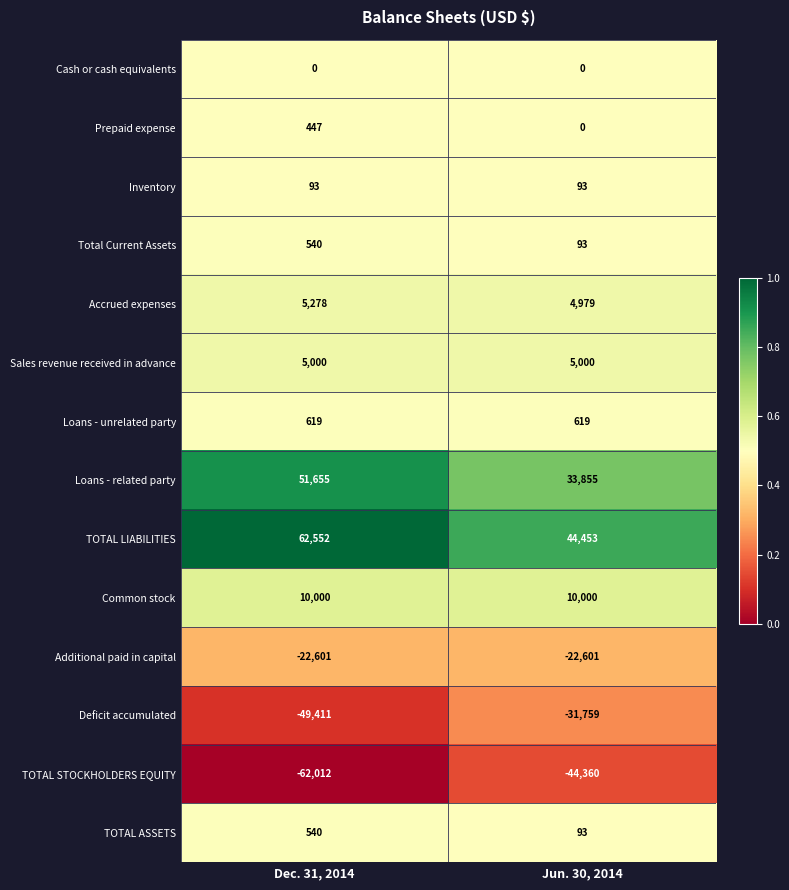

What is the approximate value of Deficit accumulated at Dec. 31, 2014, to the nearest 100?

-49400